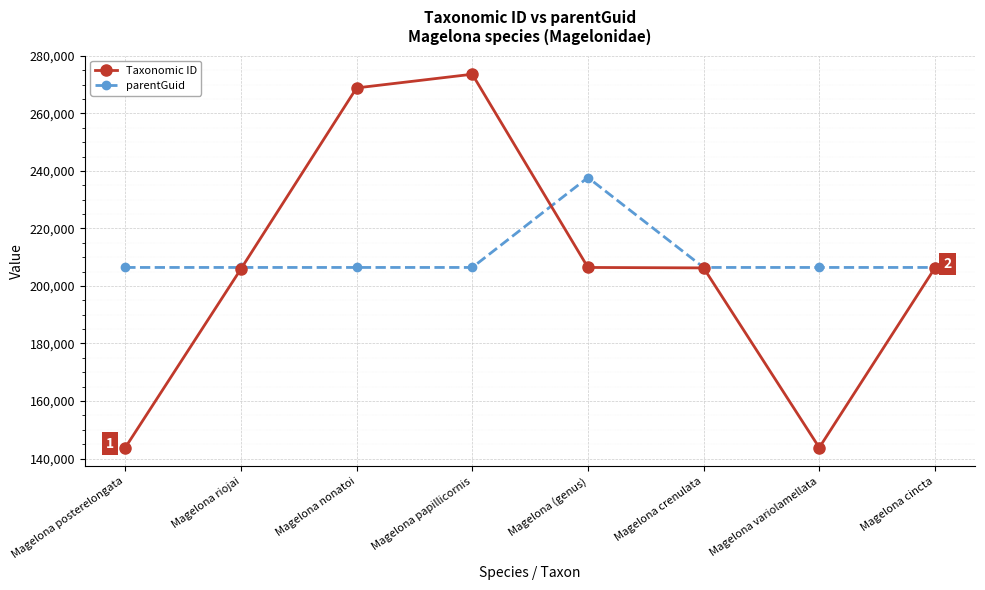

True or false: Taxonomic ID has more than 2 points higher than both neighbors.

False